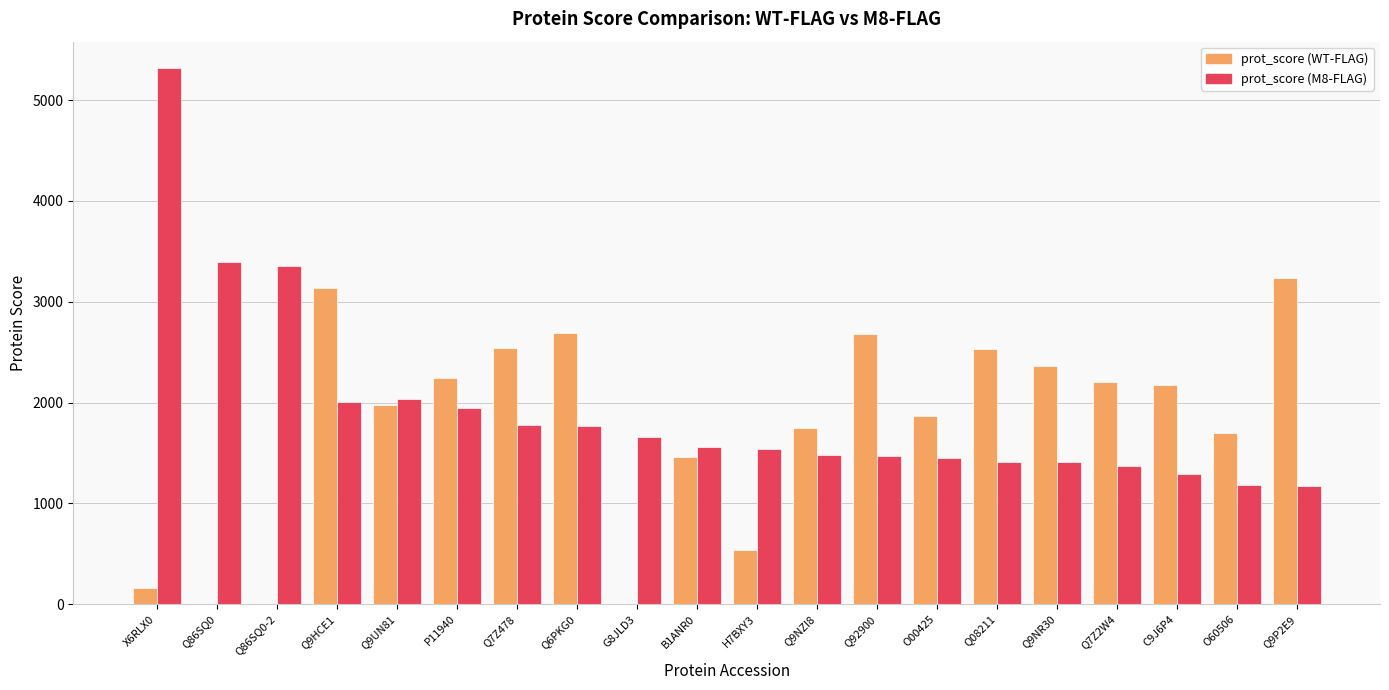

The value of prot_score (WT-FLAG) at Q9NZI8 is 508. True or false?

False